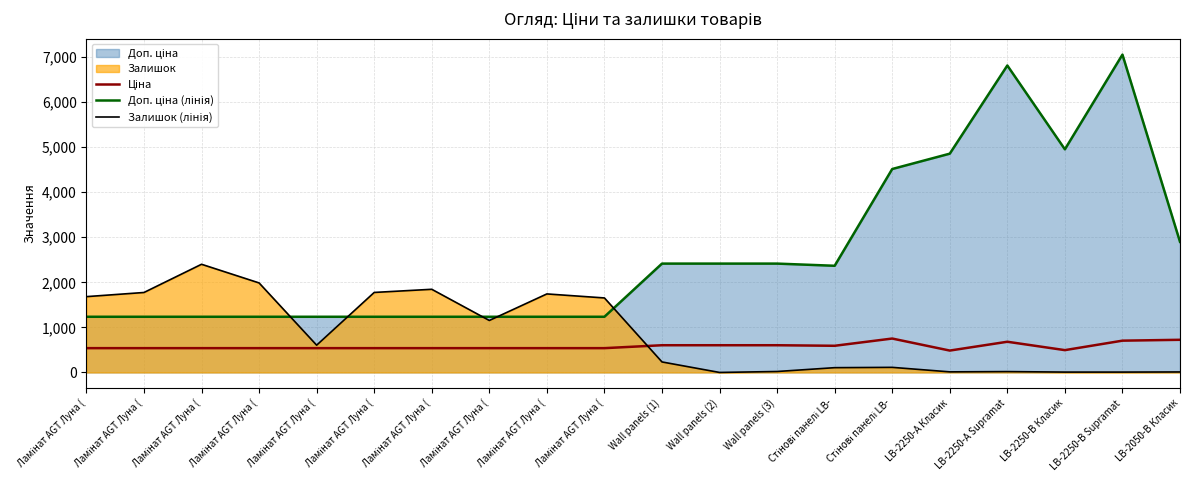

What is the value of the Залишок (лінія) point at the 6th from the left?

1682.0